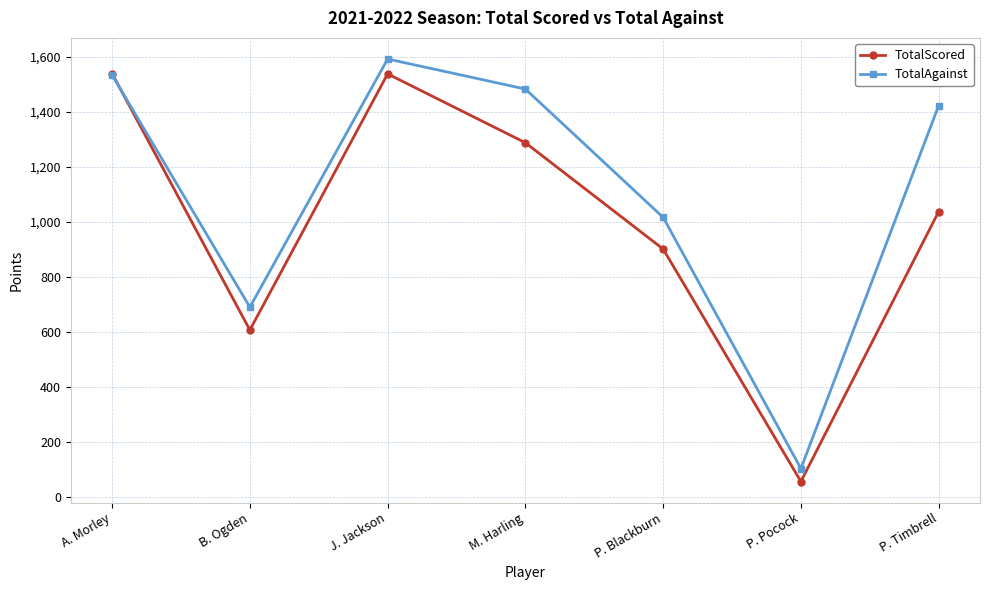

True or false: TotalScored has a value of 764 at M. Harling.

False